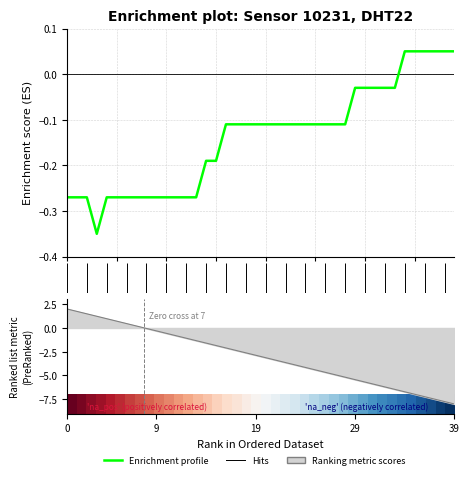

What is the spread (max minus min) of values at 25?

1.1